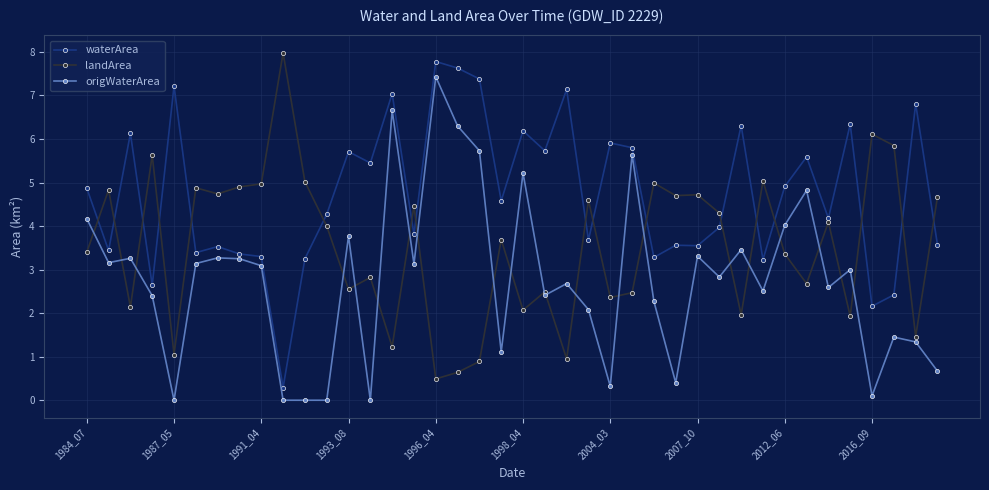

How many lines are shown in the chart?

3